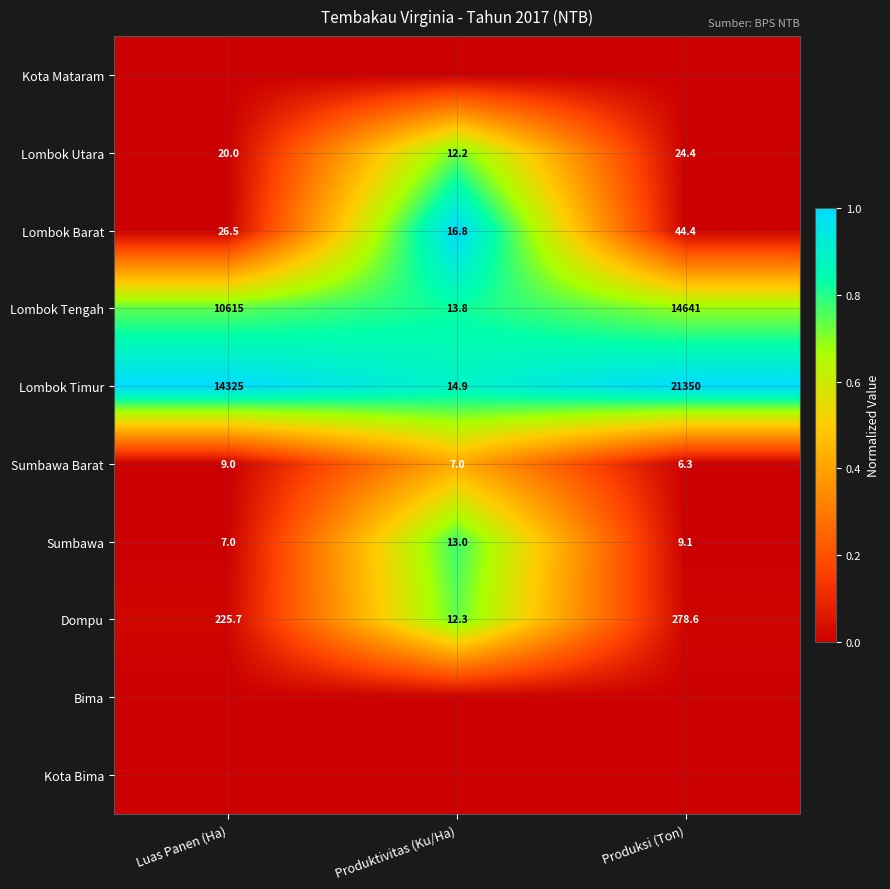

Read the Dompu value at Produksi (Ton).

278.6